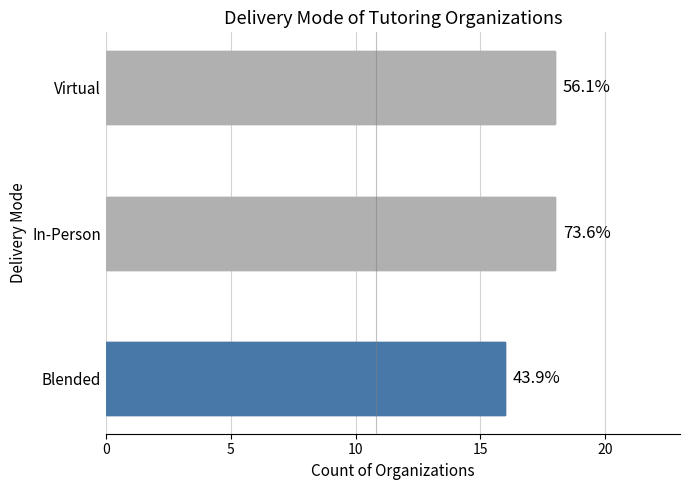

The value at Virtual is 30. True or false?

False